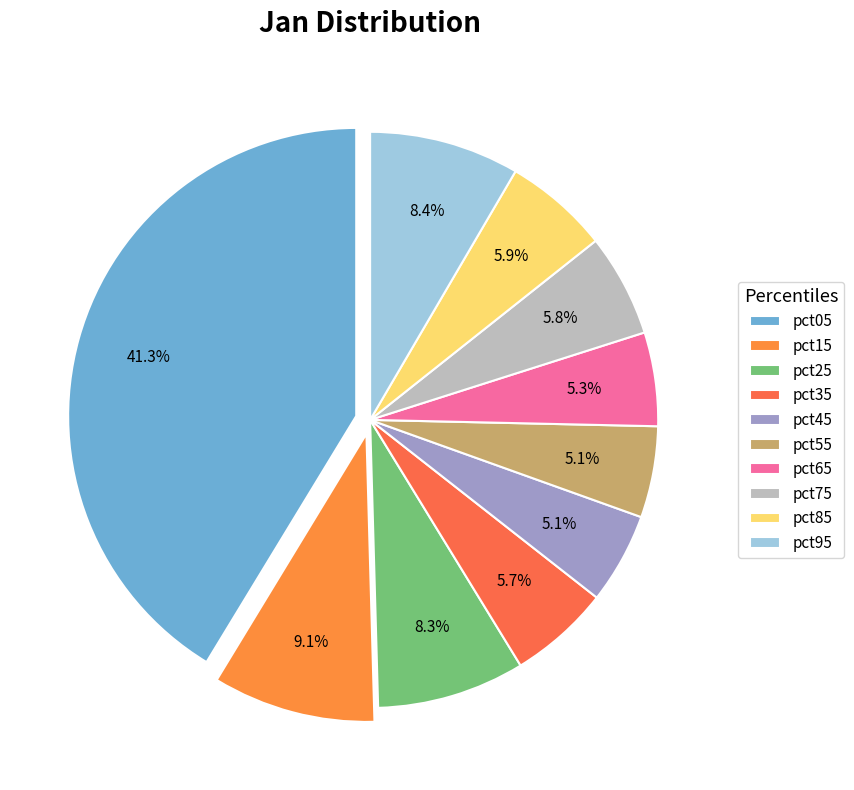

Which has a higher value, pct35 or pct75?

pct75